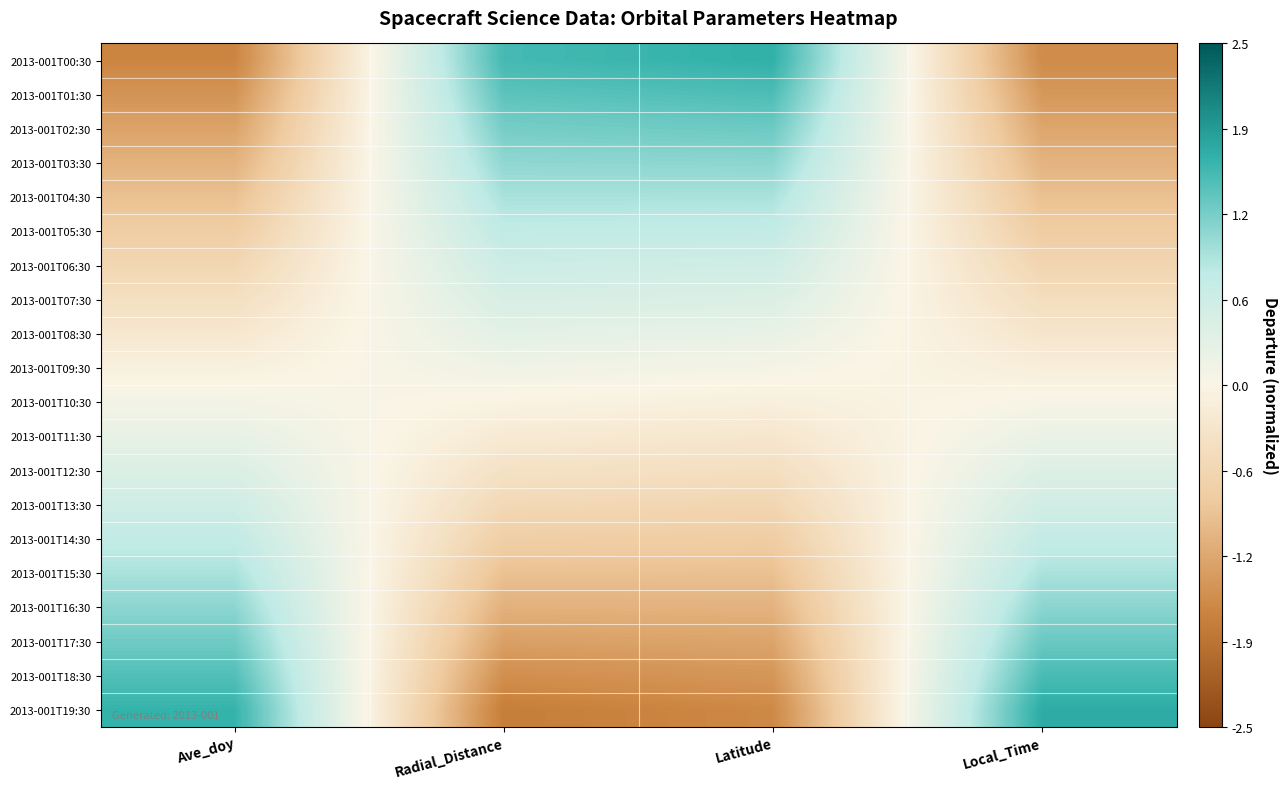

Reading left to right, transcribe all the data shown in this chart.

2013-001T00:30: Ave_doy=-1.6	Radial_Distance=1.6	Latitude=1.7	Local_Time=-1.6
2013-001T01:30: Ave_doy=-1.5	Radial_Distance=1.4	Latitude=1.5	Local_Time=-1.4
2013-001T02:30: Ave_doy=-1.3	Radial_Distance=1.3	Latitude=1.3	Local_Time=-1.3
2013-001T03:30: Ave_doy=-1.1	Radial_Distance=1.1	Latitude=1.1	Local_Time=-1.1
2013-001T04:30: Ave_doy=-1.0	Radial_Distance=1.0	Latitude=1.0	Local_Time=-1.0
2013-001T05:30: Ave_doy=-0.8	Radial_Distance=0.8	Latitude=0.8	Local_Time=-0.8
2013-001T06:30: Ave_doy=-0.6	Radial_Distance=0.6	Latitude=0.6	Local_Time=-0.6
2013-001T07:30: Ave_doy=-0.4	Radial_Distance=0.5	Latitude=0.4	Local_Time=-0.5
2013-001T08:30: Ave_doy=-0.3	Radial_Distance=0.3	Latitude=0.2	Local_Time=-0.3
2013-001T09:30: Ave_doy=-0.1	Radial_Distance=0.1	Latitude=0.1	Local_Time=-0.1
2013-001T10:30: Ave_doy=0.1	Radial_Distance=-0.0	Latitude=-0.1	Local_Time=0.0
2013-001T11:30: Ave_doy=0.3	Radial_Distance=-0.2	Latitude=-0.3	Local_Time=0.2
2013-001T12:30: Ave_doy=0.4	Radial_Distance=-0.4	Latitude=-0.5	Local_Time=0.4
2013-001T13:30: Ave_doy=0.6	Radial_Distance=-0.6	Latitude=-0.6	Local_Time=0.6
2013-001T14:30: Ave_doy=0.8	Radial_Distance=-0.8	Latitude=-0.8	Local_Time=0.8
2013-001T15:30: Ave_doy=1.0	Radial_Distance=-0.9	Latitude=-1.0	Local_Time=0.9
2013-001T16:30: Ave_doy=1.1	Radial_Distance=-1.1	Latitude=-1.1	Local_Time=1.1
2013-001T17:30: Ave_doy=1.3	Radial_Distance=-1.3	Latitude=-1.3	Local_Time=1.3
2013-001T18:30: Ave_doy=1.5	Radial_Distance=-1.5	Latitude=-1.4	Local_Time=1.5
2013-001T19:30: Ave_doy=1.6	Radial_Distance=-1.7	Latitude=-1.6	Local_Time=1.7